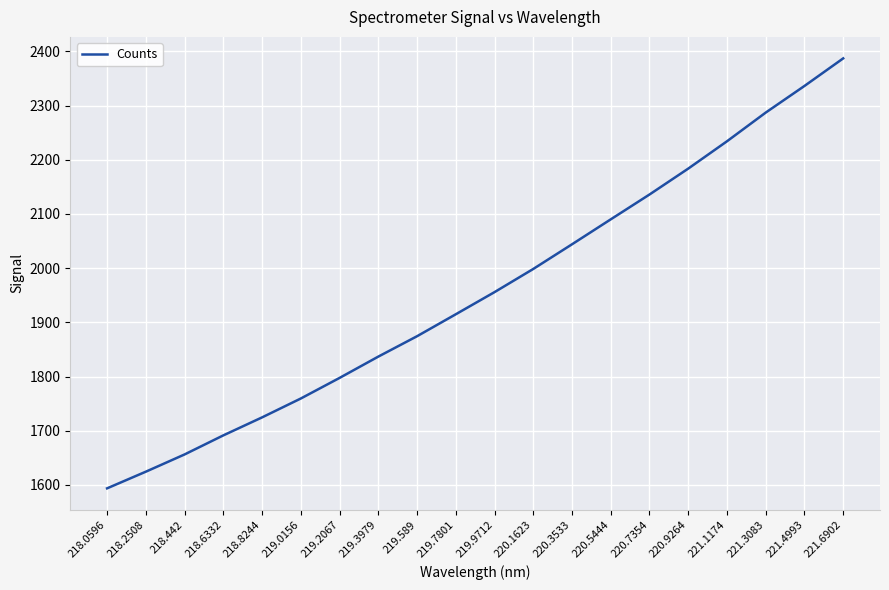

What position from the left is 221.4993?

19